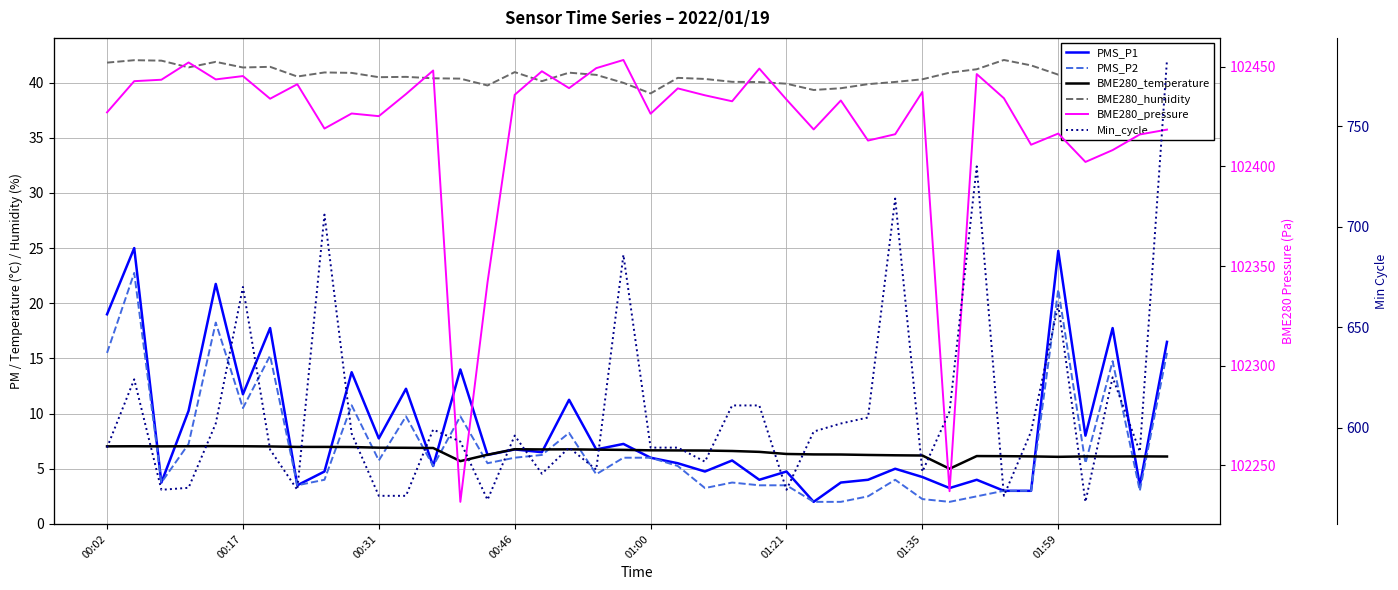

At which category does the chart reach its minimum across all series?

26